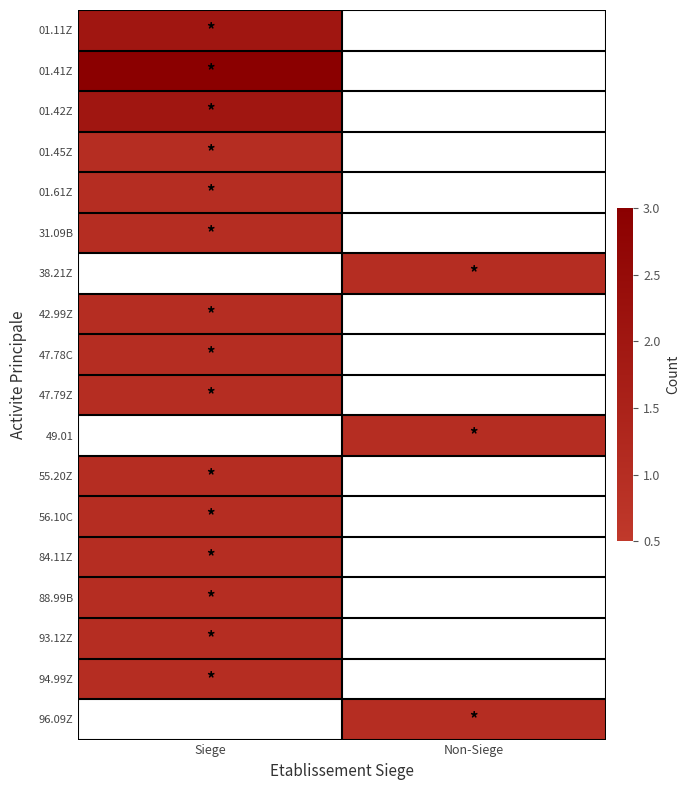

Rank the categories by 88.99B value from highest to lowest.

Siege, Non-Siege